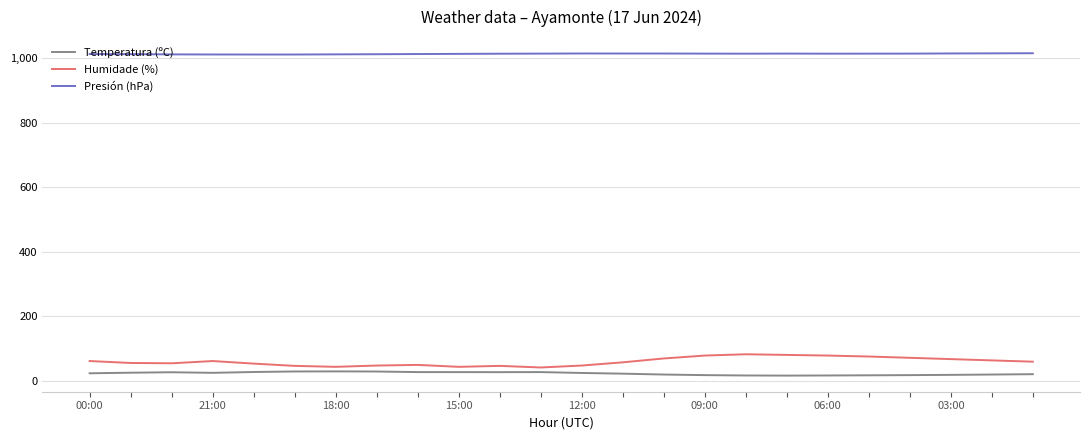

Does the chart have visible grid lines?

Yes